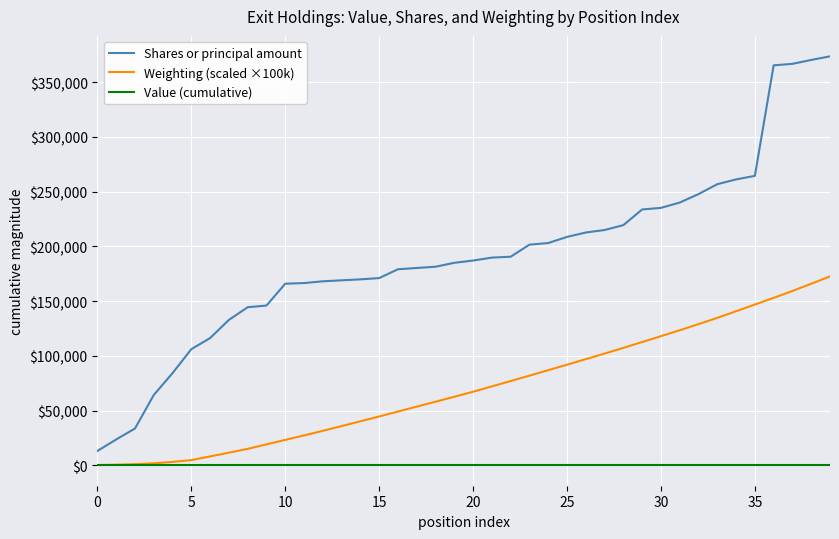

True or false: Value (cumulative) and Shares or principal amount cross at least once.

False